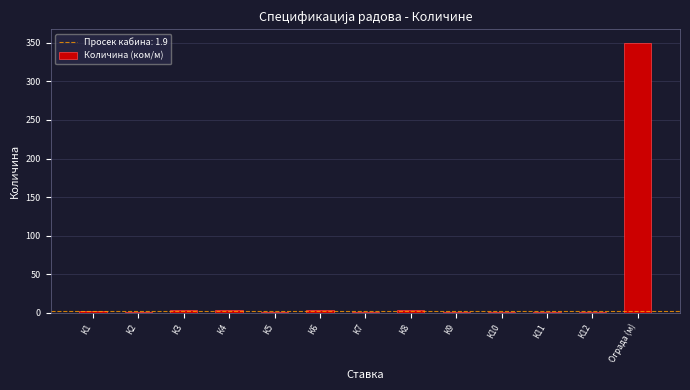

Is it true that the value at Ограда (м) is 152?

False